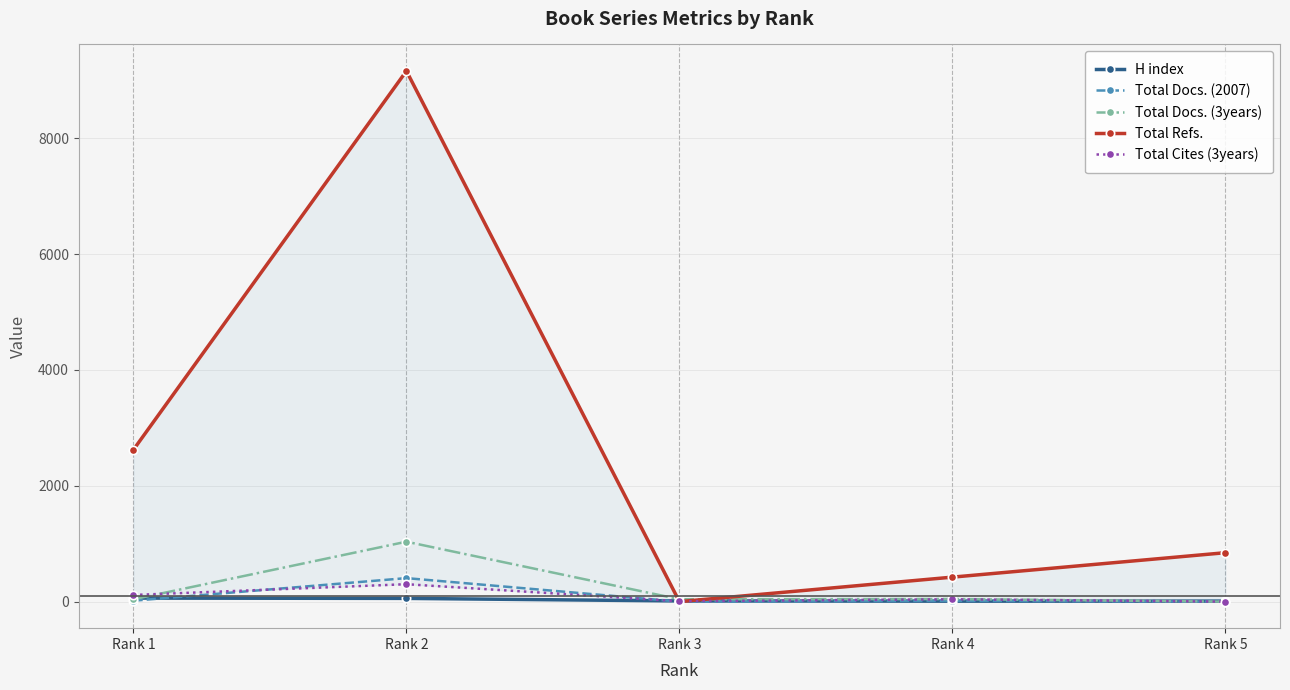

True or false: Total Cites (3years) has a value of 0 at Rank 5.

True